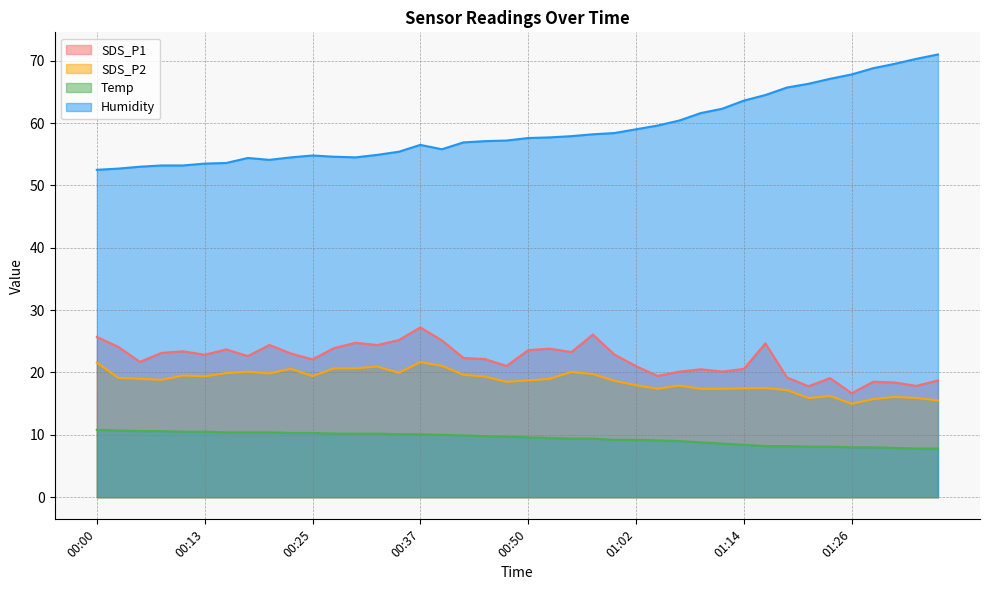

How many lines are shown in the chart?

4